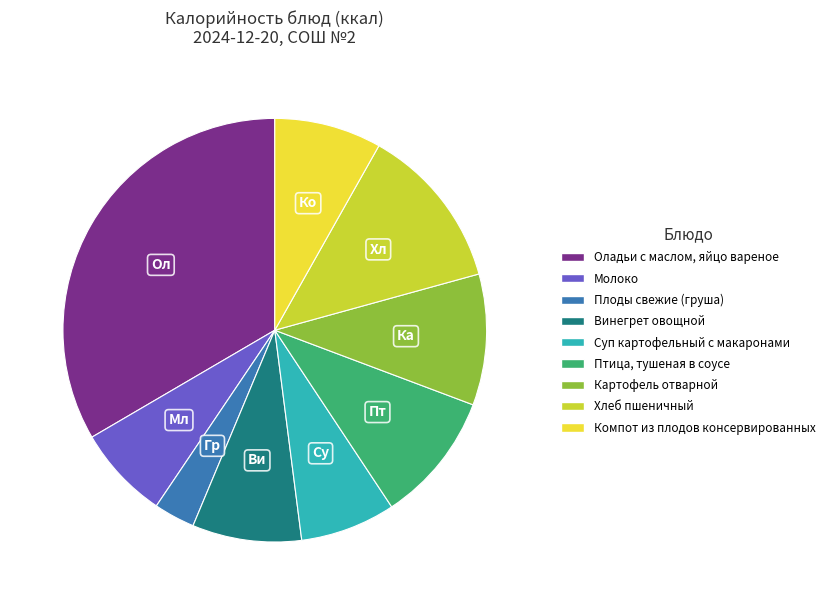

Which category has the biggest portion of the pie?

Оладьи с маслом, яйцо вареное